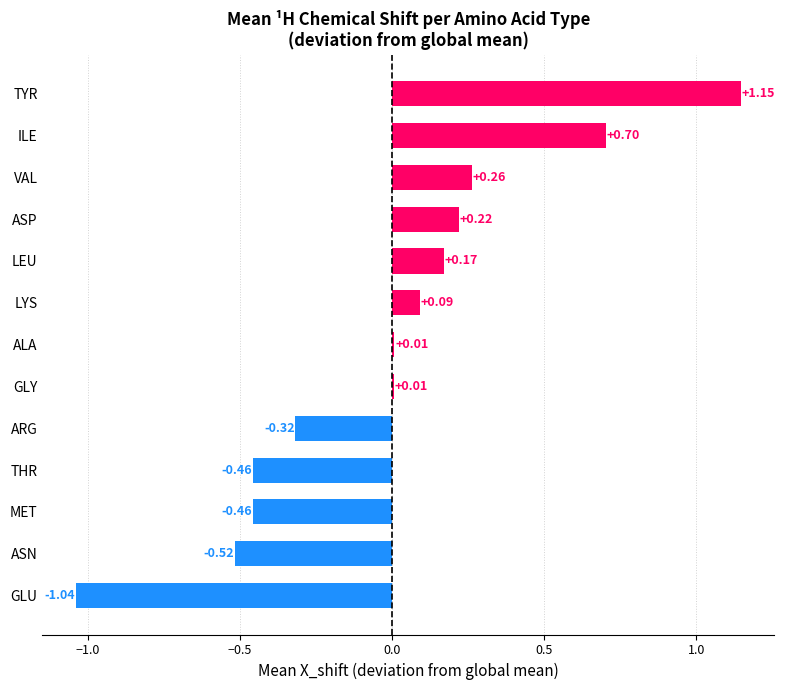

What is the change in value from ASN to ASP?

+0.7